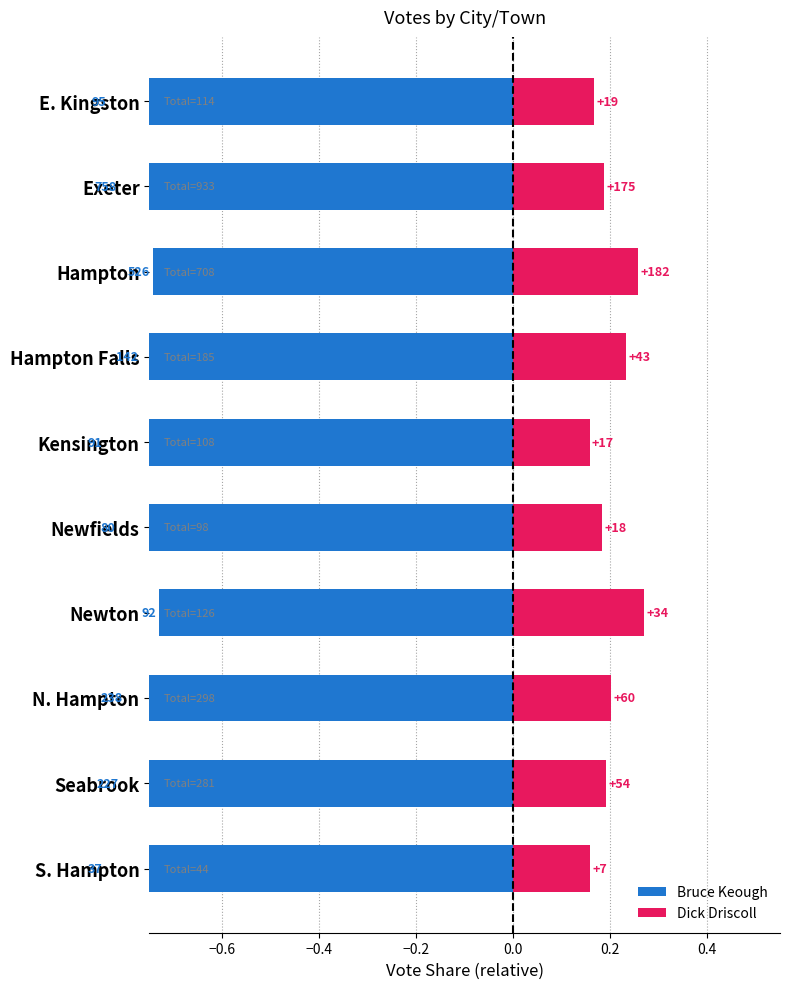

What is the average value of the Dick Driscoll series?

0.2